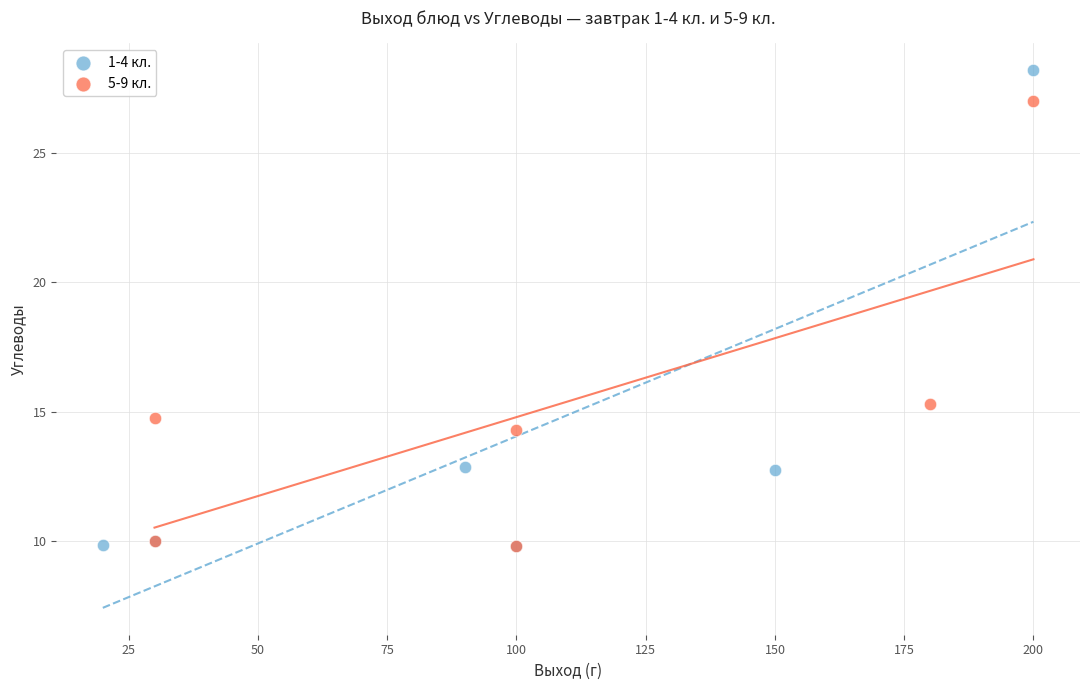

Which series contains the highest Y value?

1-4 кл.